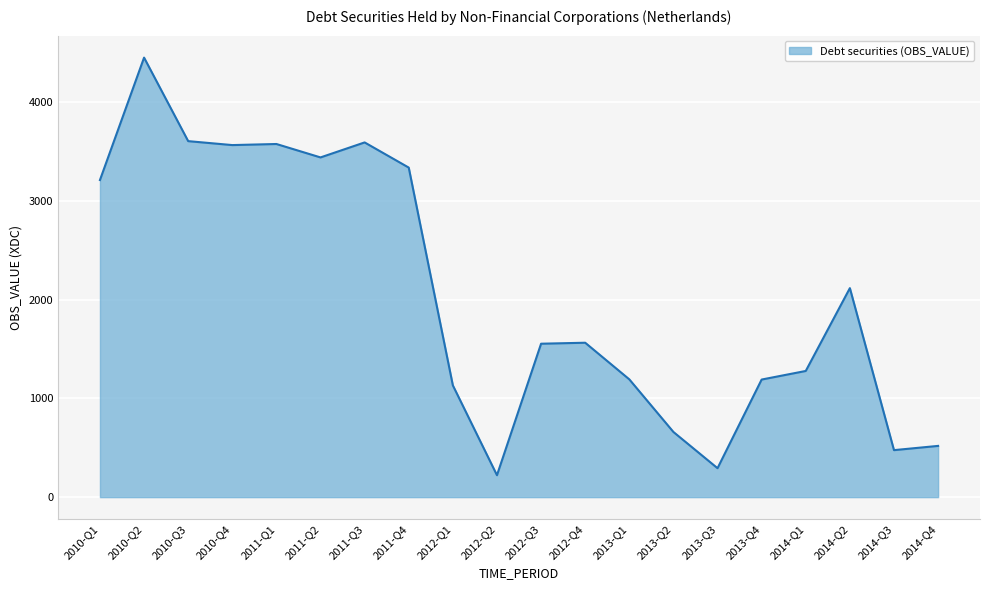

The value at 2011-Q4 is 4776. True or false?

False